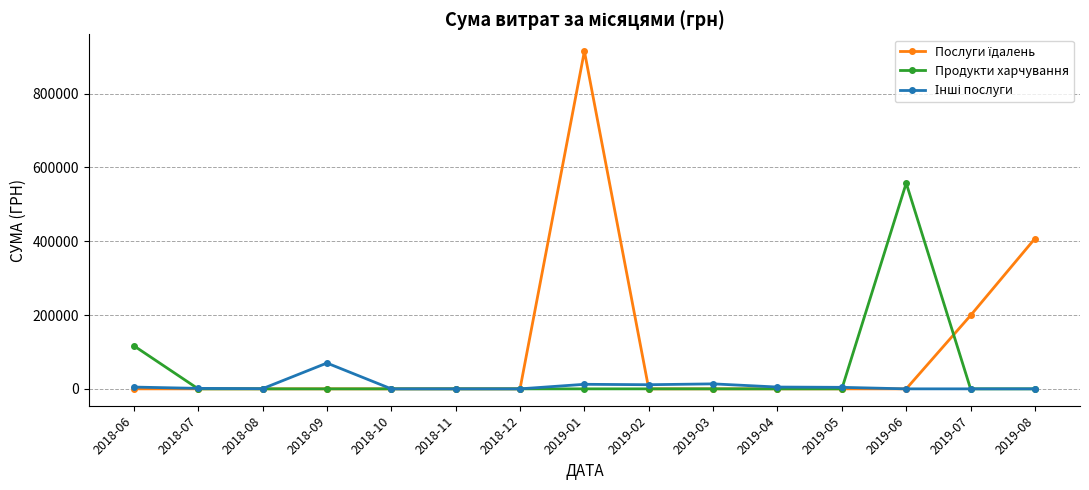

What is the label of the 15th point from the left?

2019-08